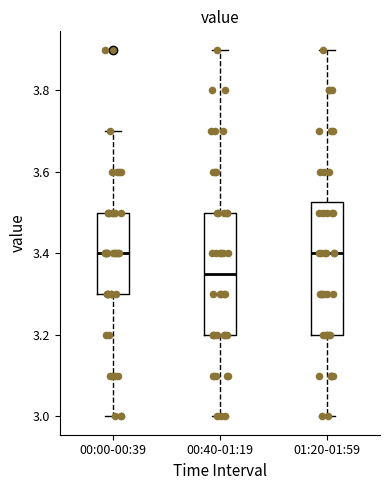

Where is the lower edge of the box for 01:20-01:59 on the y-axis? The values are not printed on the chart, so give them approximately, as read against the axis.

3.20